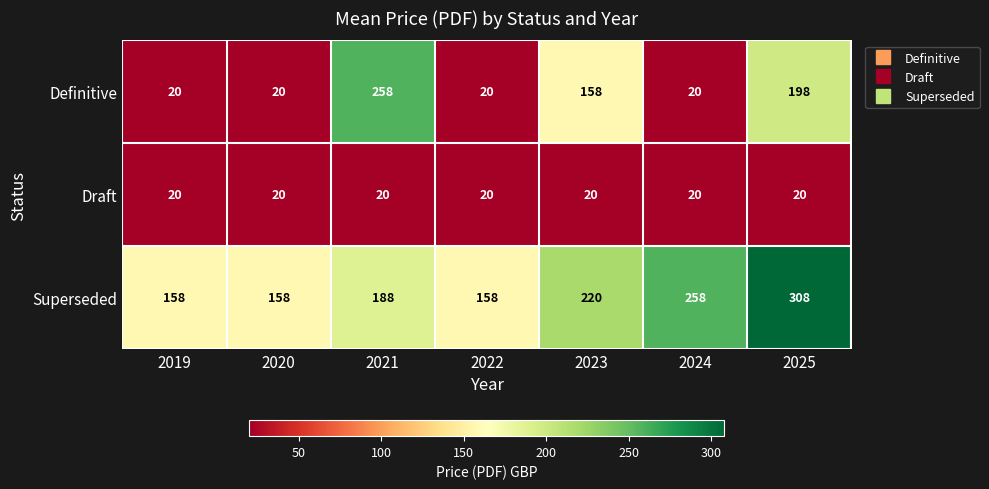

What is the difference between the highest and lowest values at 2022?

138